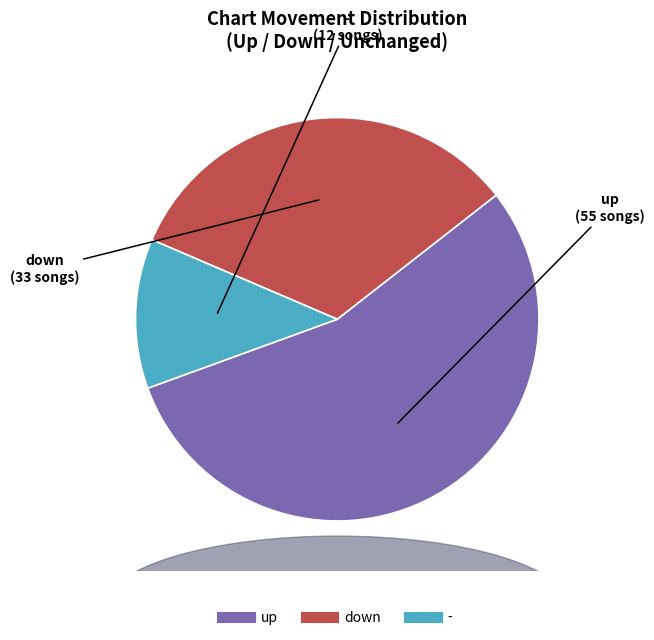

Combined, do up and - account for over 50%?

Yes